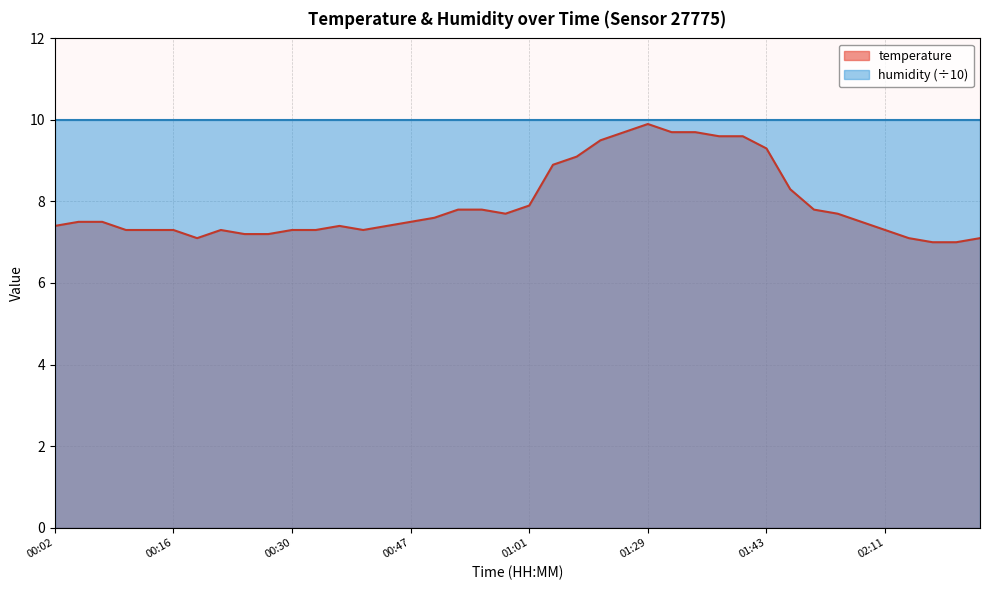

What is the label of the 12th point from the right?

01:38